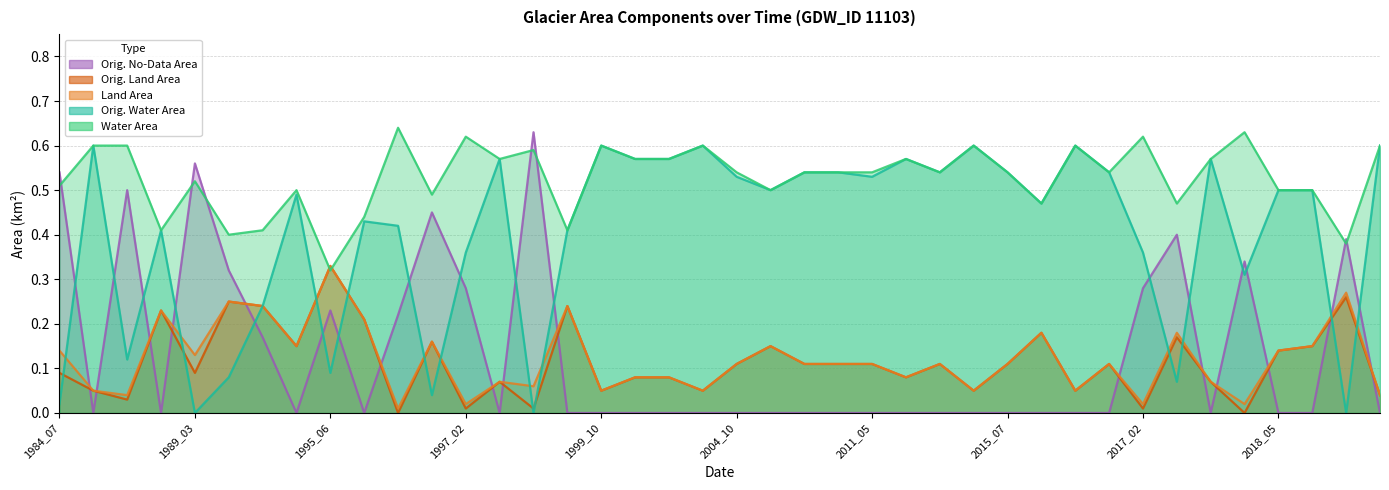

Between 2009_09 and 2011_10, which is larger?

2011_10